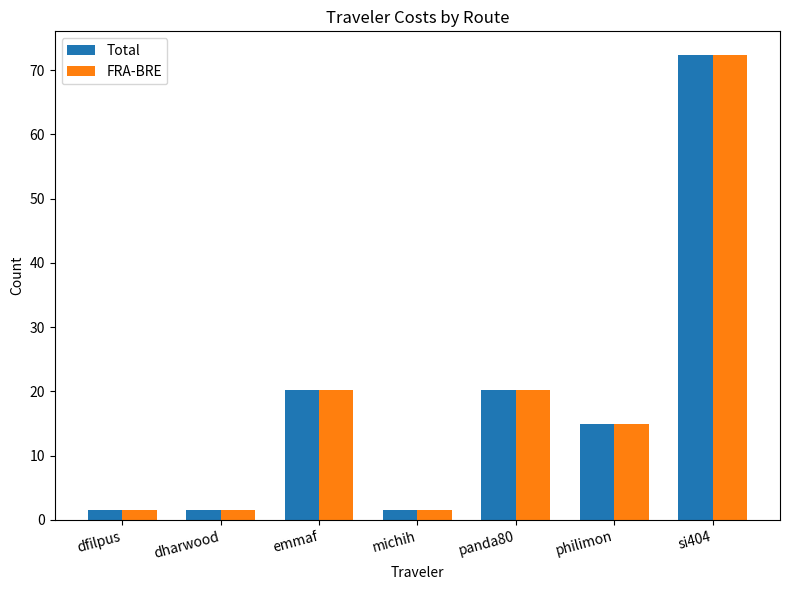

Are the bars grouped side by side (vs. stacked)?

Yes